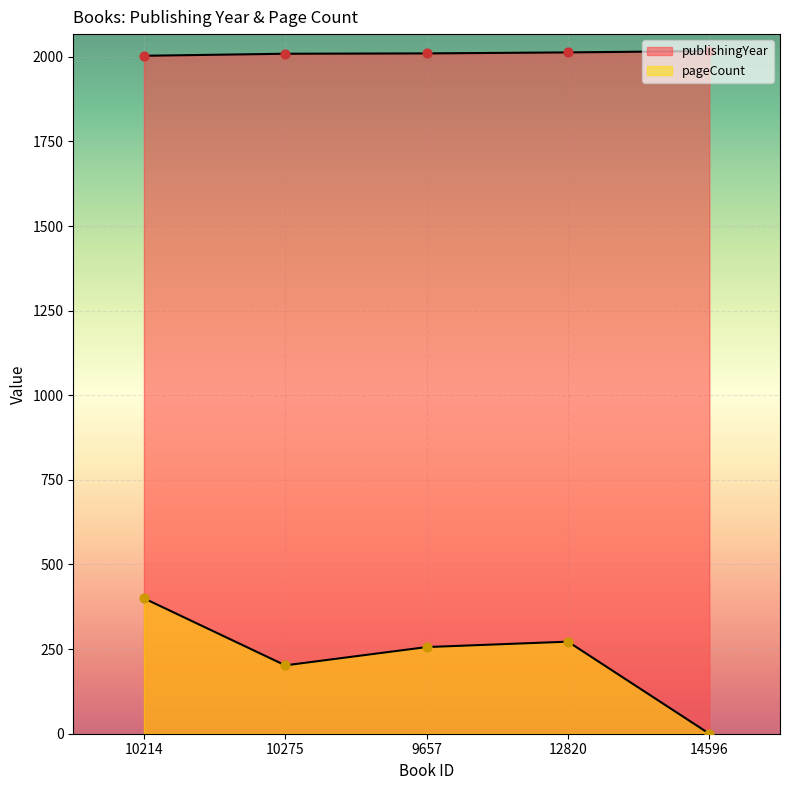

What is the total value across all series at 10214?

2403